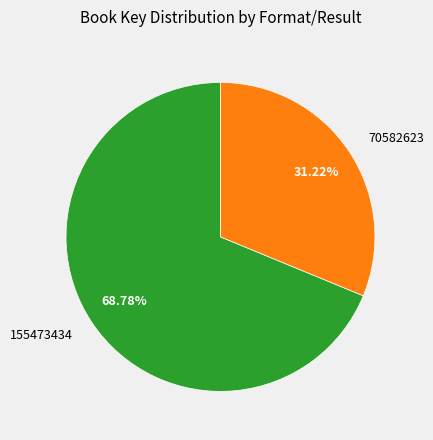

Is it true that 70582623 is 31% of the pie?

True